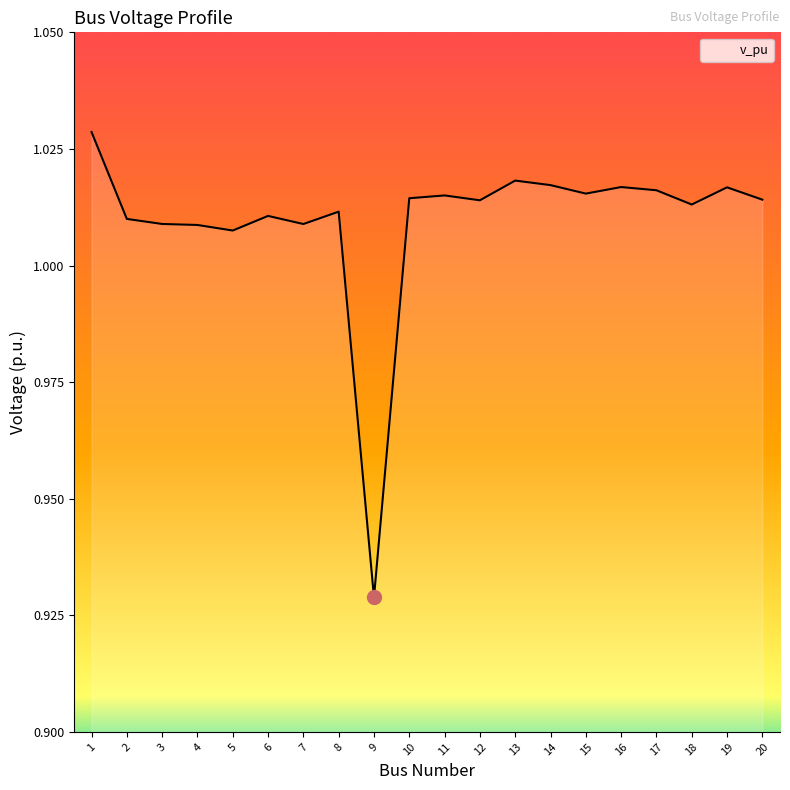

Which label corresponds to the smallest value in the chart?

9